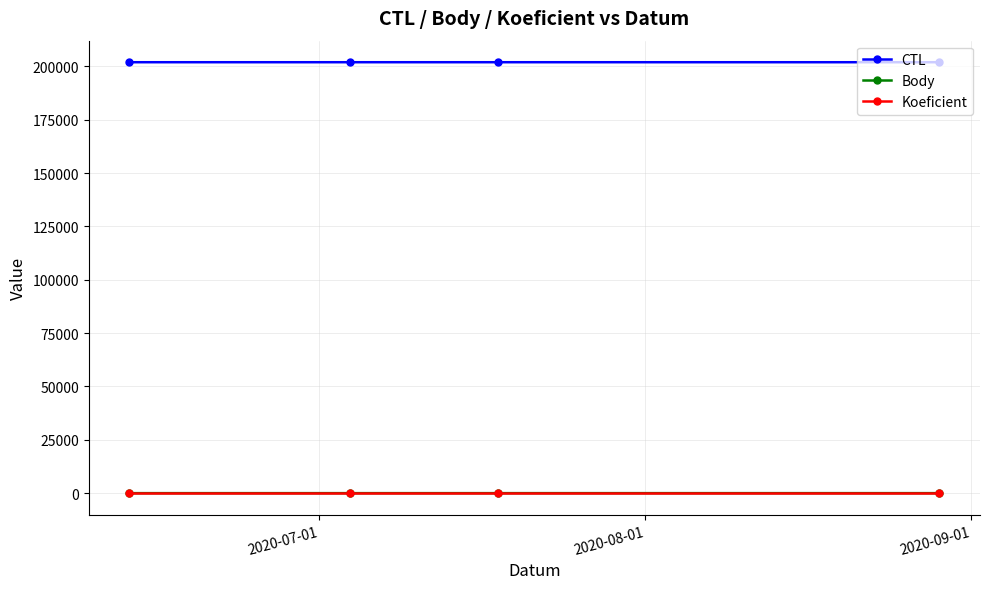

How many data points does each series have?

4